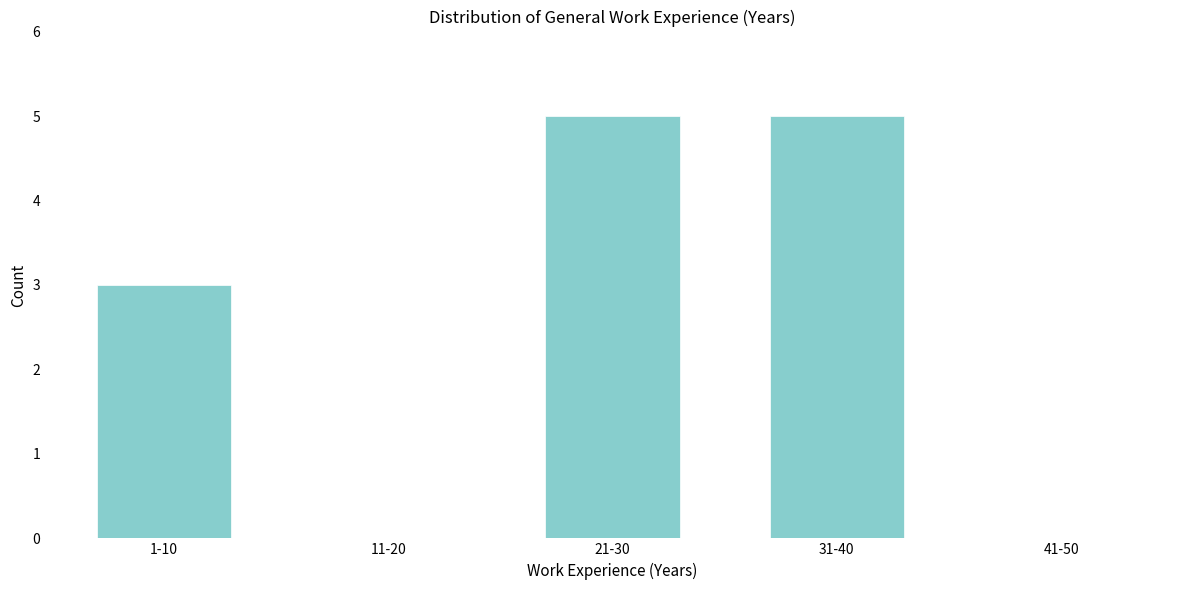

Reading right to left, transcribe all the data shown in this chart.

41-50=0	31-40=5	21-30=5	11-20=0	1-10=3